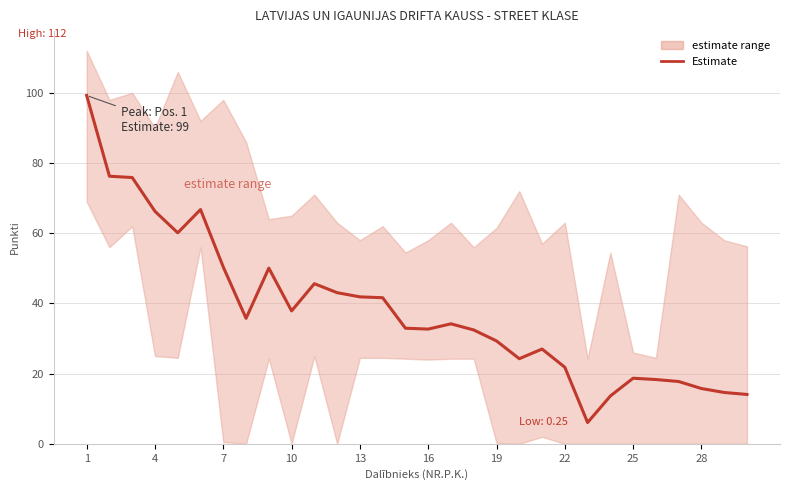

What is the difference between the values at 1 and 13?

57.6